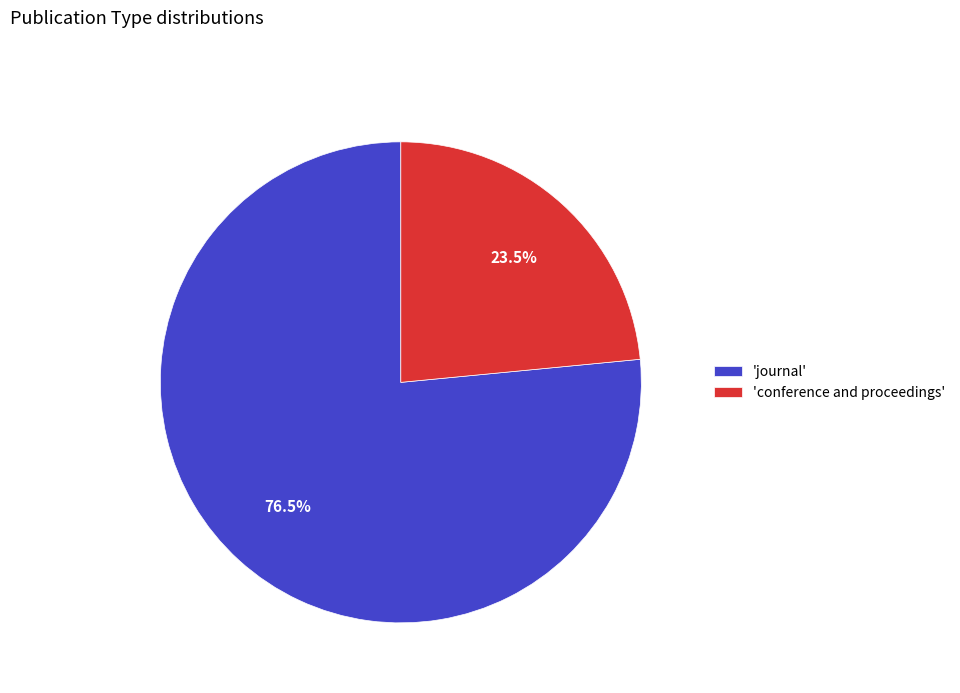

Which category has the smallest portion of the pie?

'conference and proceedings'